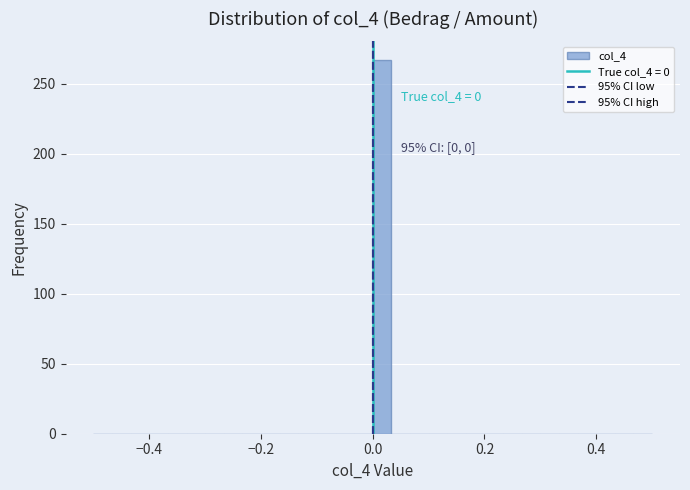

Read against the x-axis, roughly where is the centre of the tallest bar?

0.02